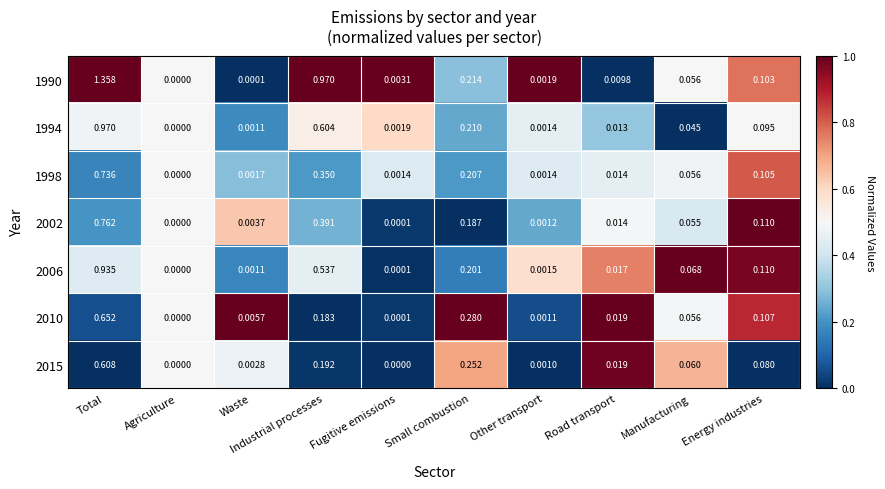

At which label does 2002 reach its minimum?

Agriculture